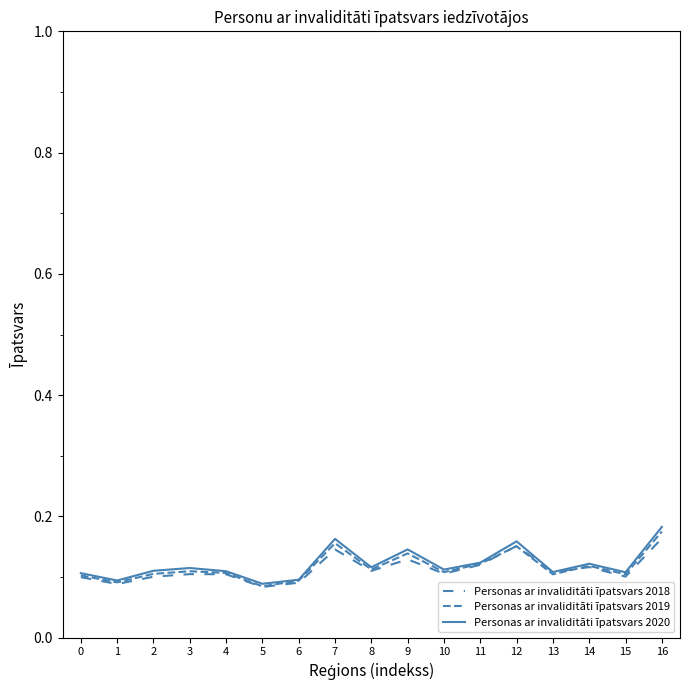

What is the difference between the maximum and minimum values in the Personas ar invaliditāti īpatsvars 2018 series?

0.1